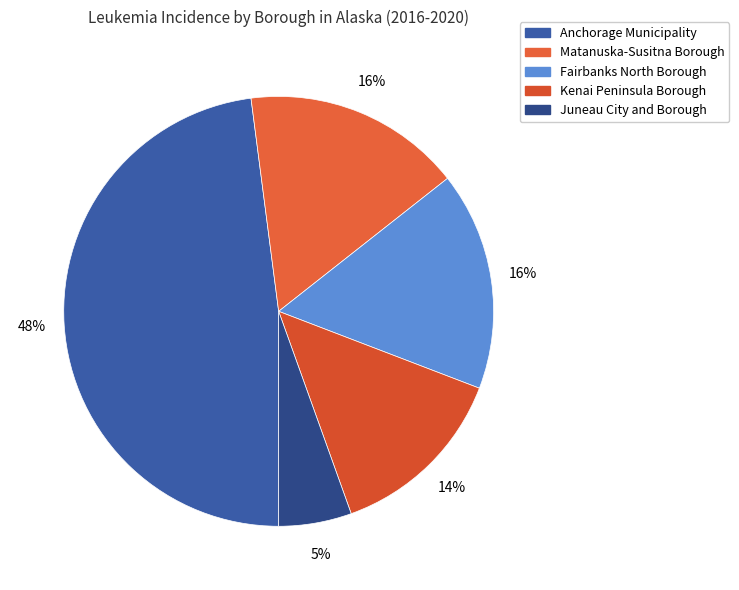

How many segments does this pie chart have?

5